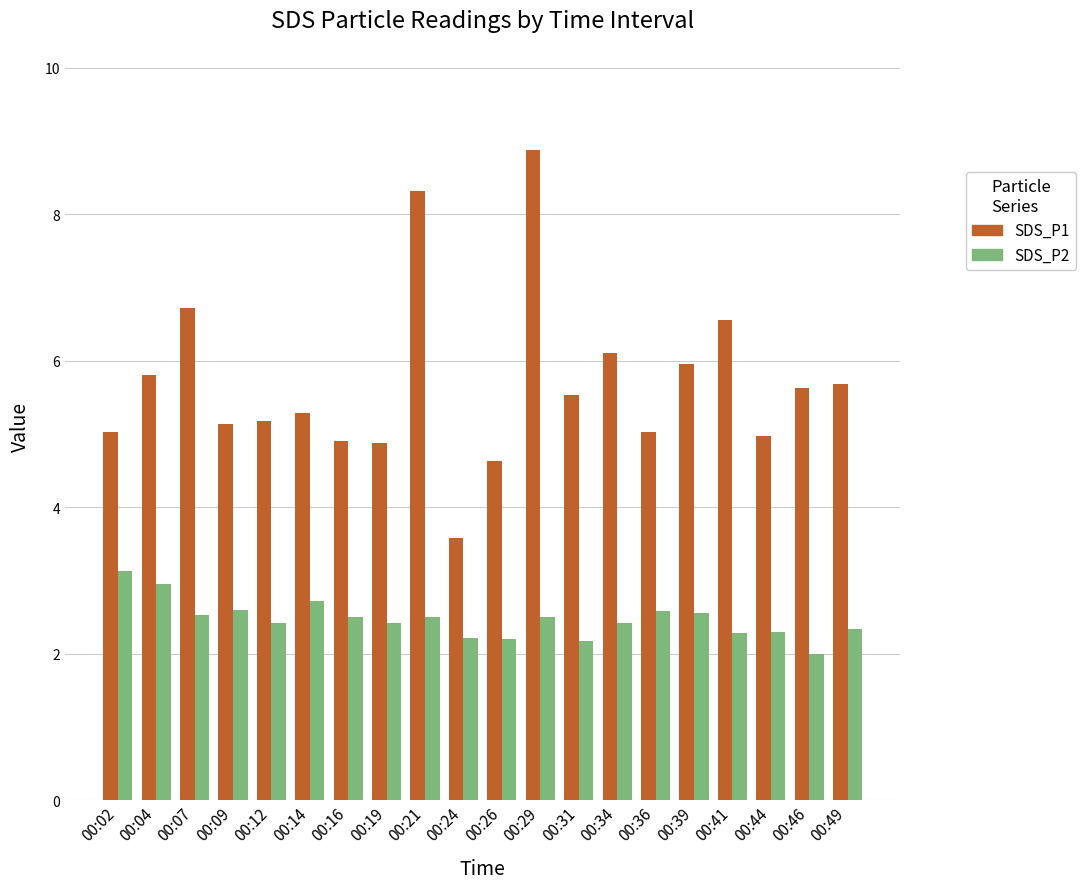

True or false: SDS_P1 has a value of 9.1 at 00:39.

False